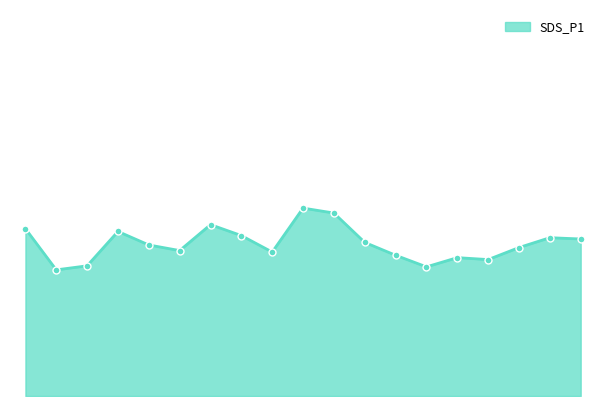

Is this an area chart (filled region under the line)?

Yes